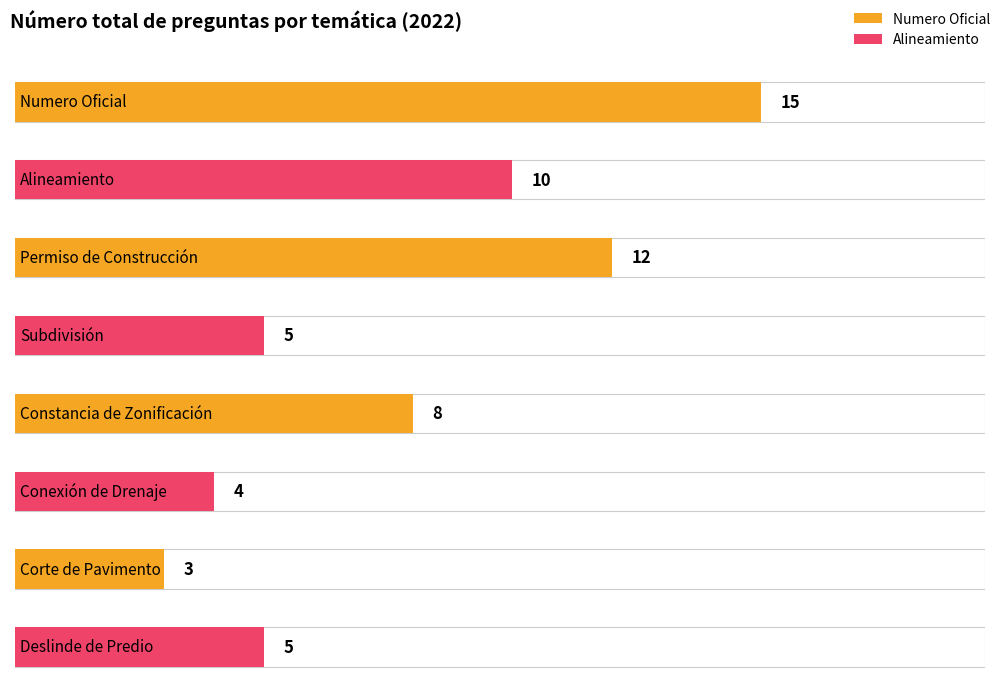

Reading left to right, what are all the values shown in this chart?

15	10	12	5	8	4	3	5